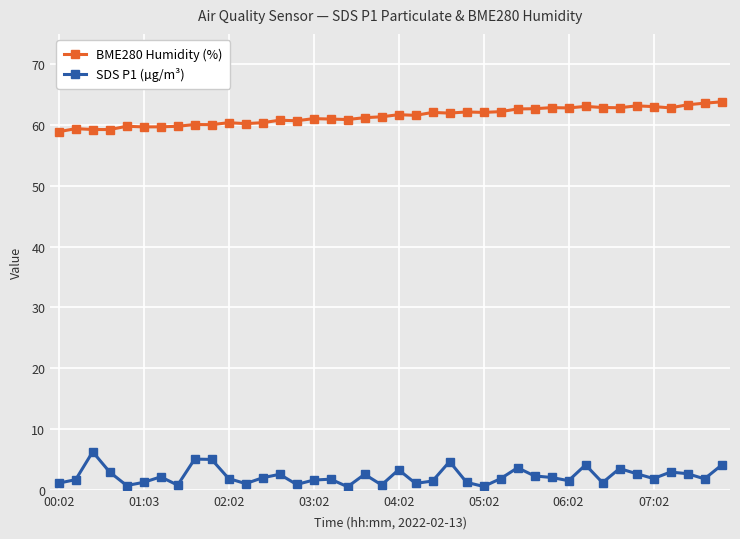

What is the maximum value shown in the chart?

63.8